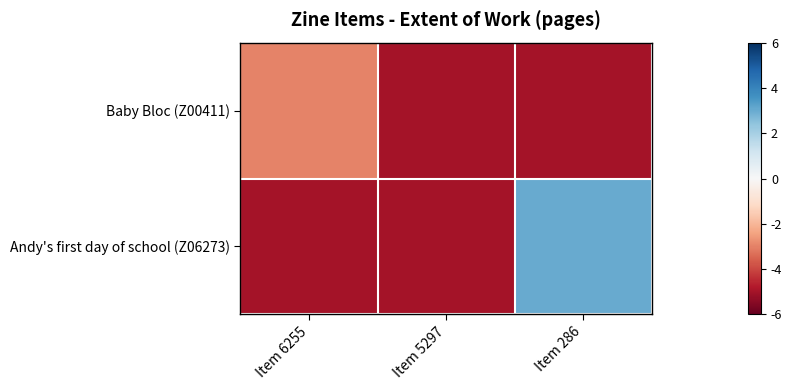

Which has a higher value, Item 6255 or Item 5297?

Item 6255